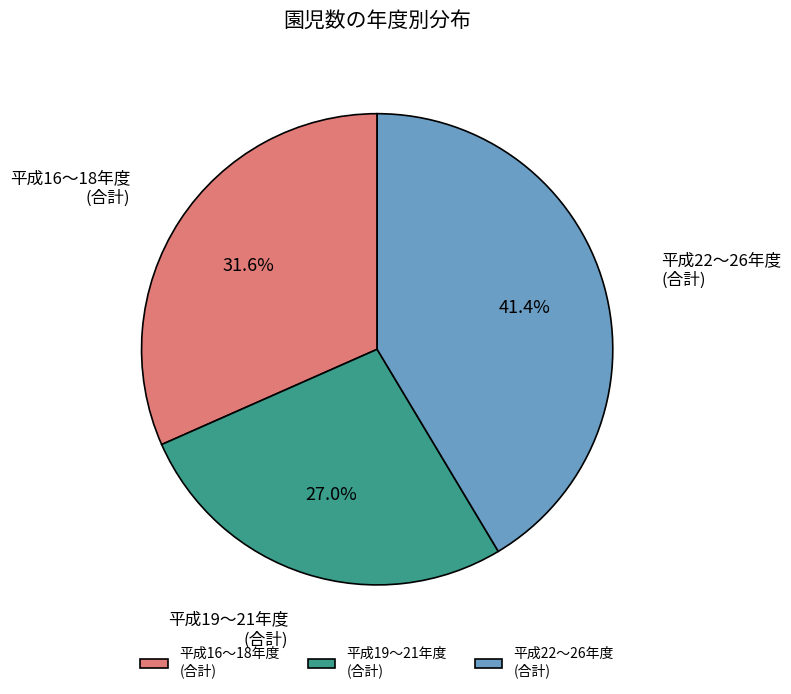

Does 平成19～21年度 (合計) account for over 50% of the chart?

No